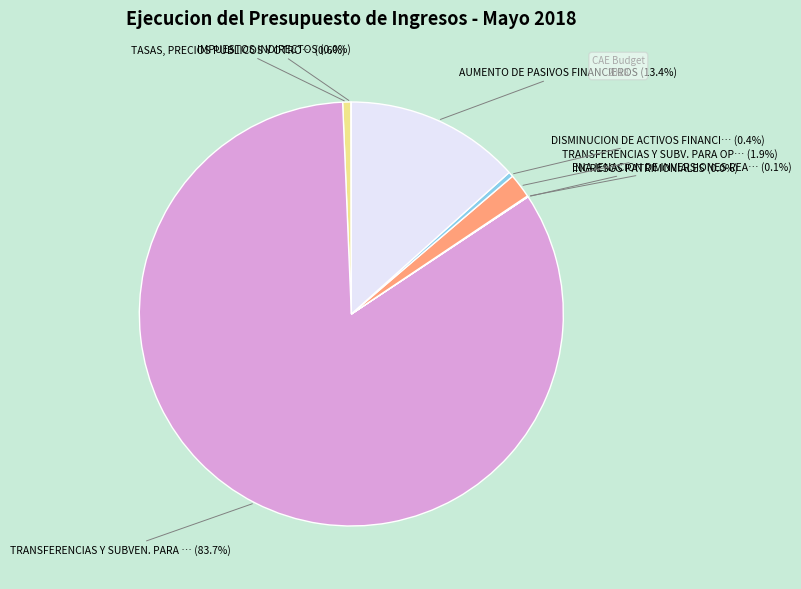

Is there any slice that represents more than half of the pie?

Yes